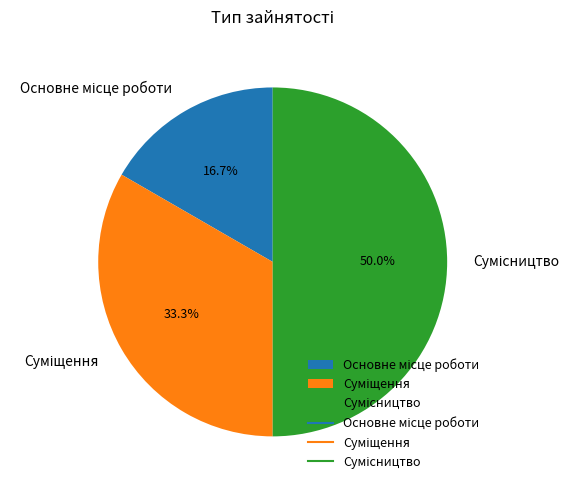

What is the total percentage of Основне місце роботи and Сумісництво?

66.7%